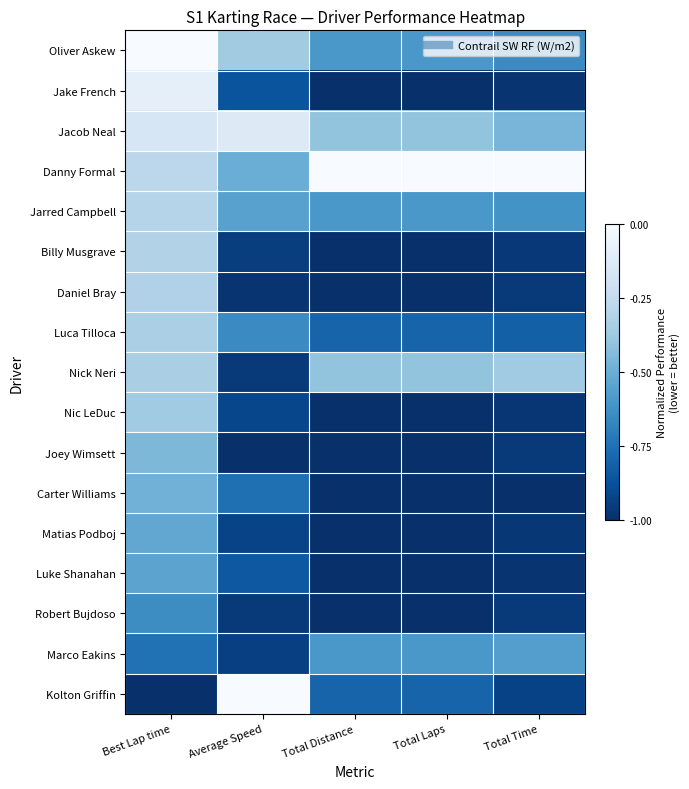

List the series in order of their peak value, highest first.

Oliver Askew, Danny Formal, Kolton Griffin, Jake French, Jacob Neal, Jarred Campbell, Billy Musgrave, Daniel Bray, Luca Tilloca, Nick Neri, Nic LeDuc, Joey Wimsett, Carter Williams, Matias Podboj, Luke Shanahan, Marco Eakins, Robert Bujdoso